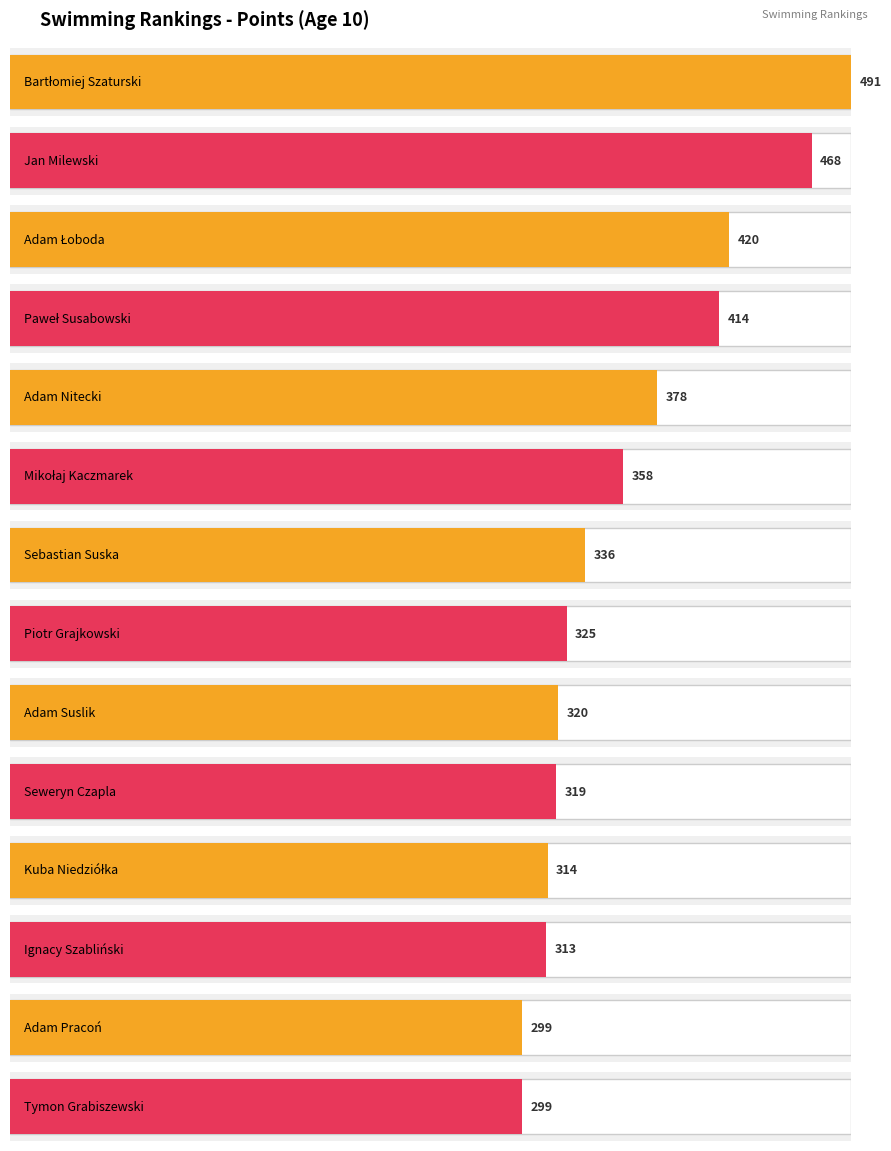

Is it true that the value at Bartłomiej Szaturski is 257?

False